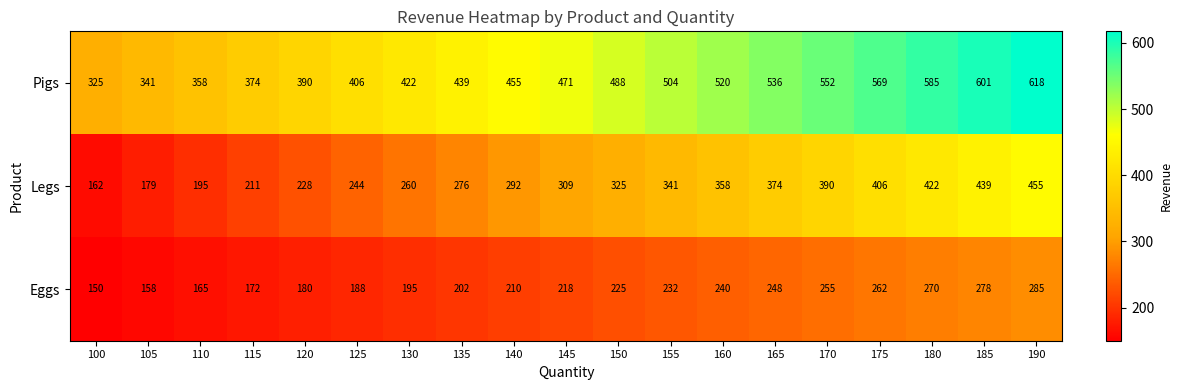

At how many categories does at least one series exceed 592?

2